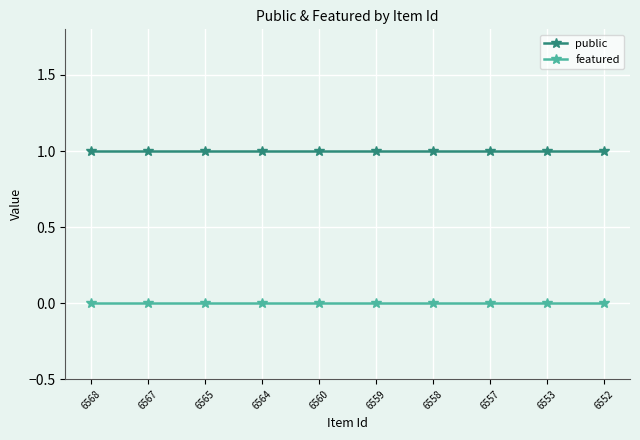

Reading right to left, extract all data points from this chart.

public: 6552=1	6553=1	6557=1	6558=1	6559=1	6560=1	6564=1	6565=1	6567=1	6568=1
featured: 6552=0	6553=0	6557=0	6558=0	6559=0	6560=0	6564=0	6565=0	6567=0	6568=0